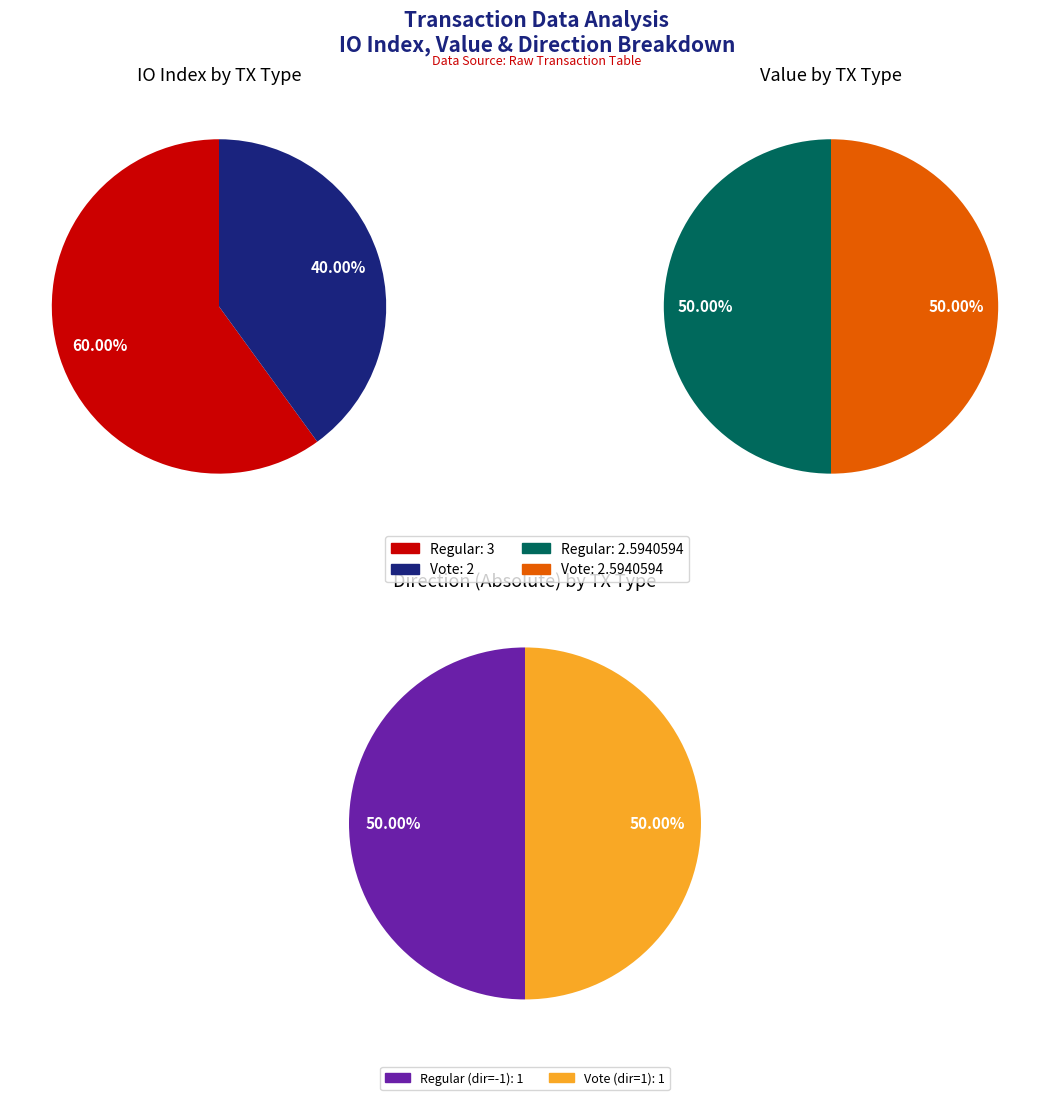

How many segments does this pie chart have?

2